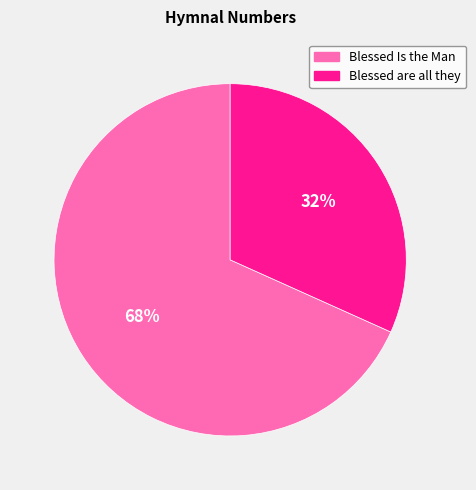

True or false: Blessed are all they accounts for 19% of the total.

False